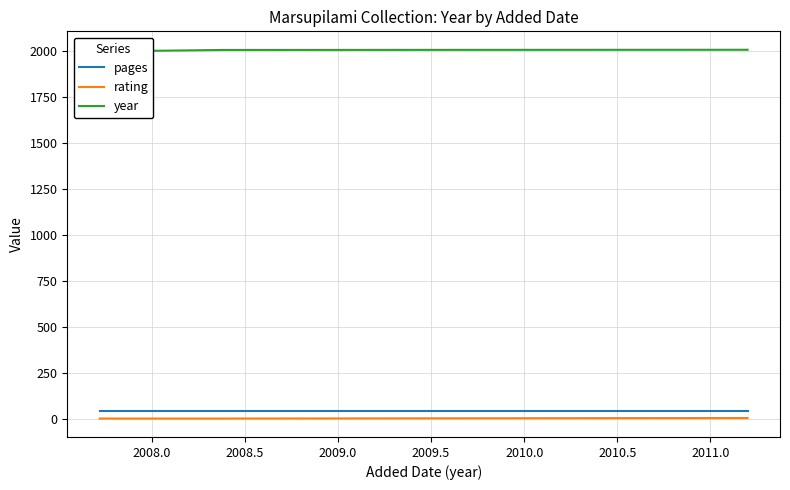

How many year values are between 1999 and 2008?

5